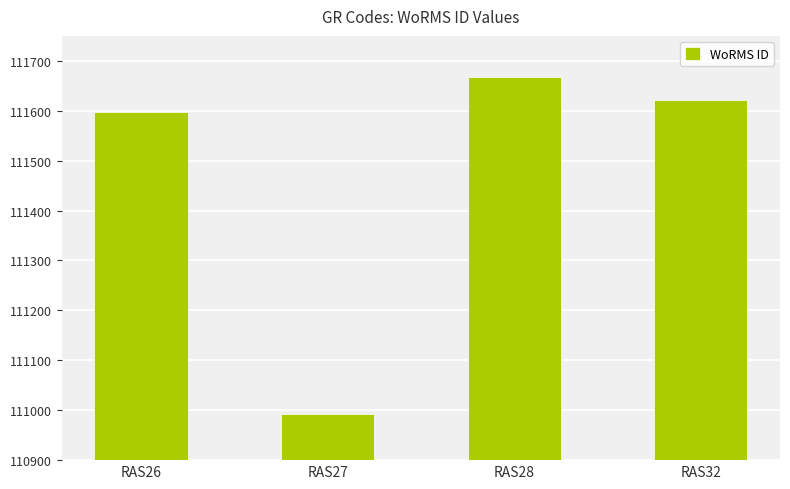

What is the maximum value shown in the chart?

111667